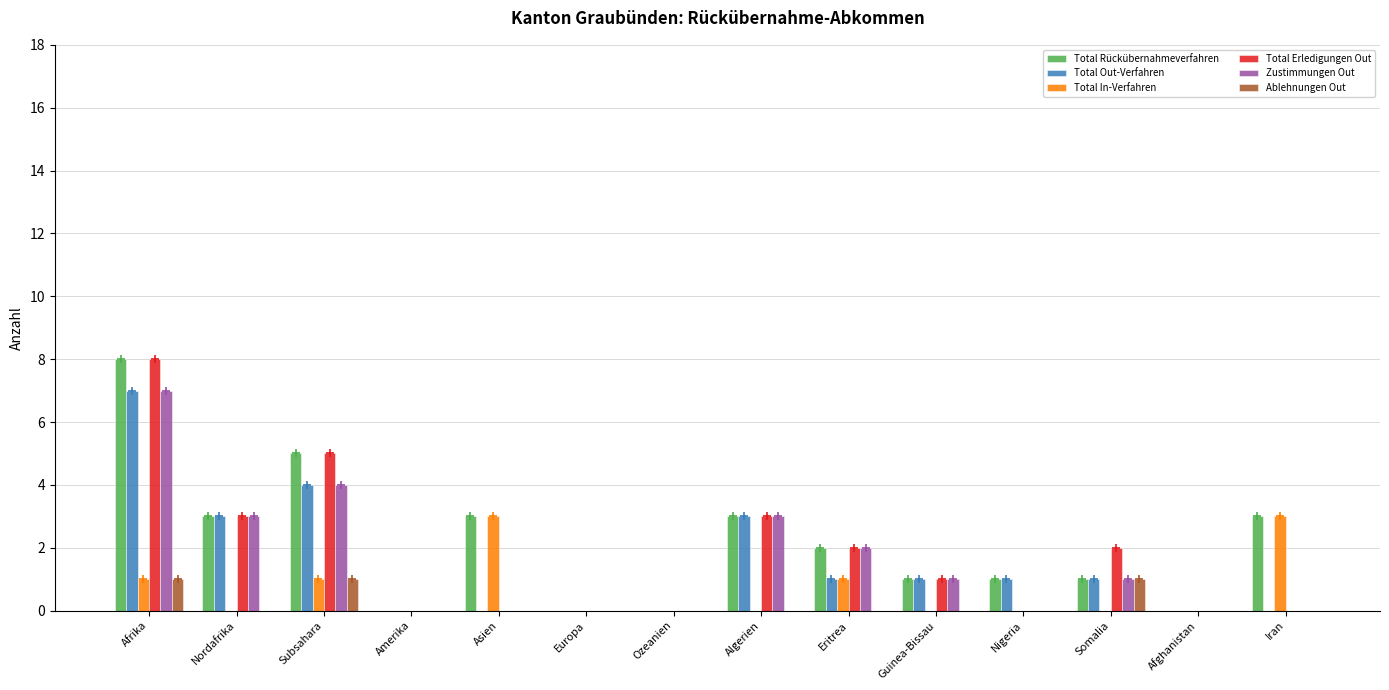

Reading left to right, transcribe all the data shown in this chart.

Total Rückübernahmeverfahren: Afrika=8	Nordafrika=3	Subsahara=5	Amerika=0	Asien=3	Europa=0	Ozeanien=0	Algerien=3	Eritrea=2	Guinea-Bissau=1	Nigeria=1	Somalia=1	Afghanistan=0	Iran=3
Total Out-Verfahren: Afrika=7	Nordafrika=3	Subsahara=4	Amerika=0	Asien=0	Europa=0	Ozeanien=0	Algerien=3	Eritrea=1	Guinea-Bissau=1	Nigeria=1	Somalia=1	Afghanistan=0	Iran=0
Total In-Verfahren: Afrika=1	Nordafrika=0	Subsahara=1	Amerika=0	Asien=3	Europa=0	Ozeanien=0	Algerien=0	Eritrea=1	Guinea-Bissau=0	Nigeria=0	Somalia=0	Afghanistan=0	Iran=3
Total Erledigungen Out: Afrika=8	Nordafrika=3	Subsahara=5	Amerika=0	Asien=0	Europa=0	Ozeanien=0	Algerien=3	Eritrea=2	Guinea-Bissau=1	Nigeria=0	Somalia=2	Afghanistan=0	Iran=0
Zustimmungen Out: Afrika=7	Nordafrika=3	Subsahara=4	Amerika=0	Asien=0	Europa=0	Ozeanien=0	Algerien=3	Eritrea=2	Guinea-Bissau=1	Nigeria=0	Somalia=1	Afghanistan=0	Iran=0
Ablehnungen Out: Afrika=1	Nordafrika=0	Subsahara=1	Amerika=0	Asien=0	Europa=0	Ozeanien=0	Algerien=0	Eritrea=0	Guinea-Bissau=0	Nigeria=0	Somalia=1	Afghanistan=0	Iran=0